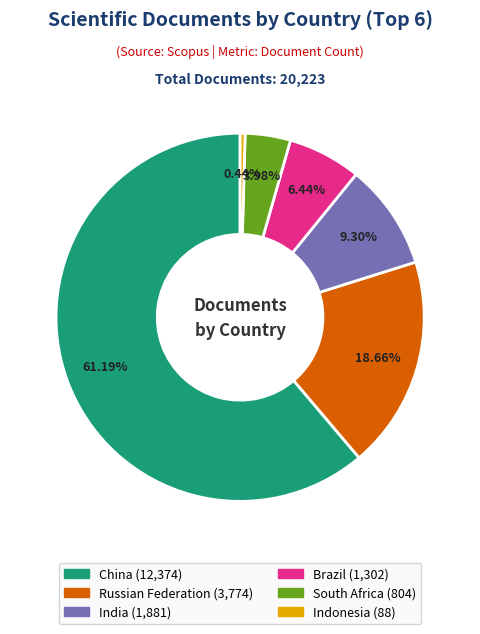

To the nearest percent, what is the difference between the largest and smallest slice percentages?

61%